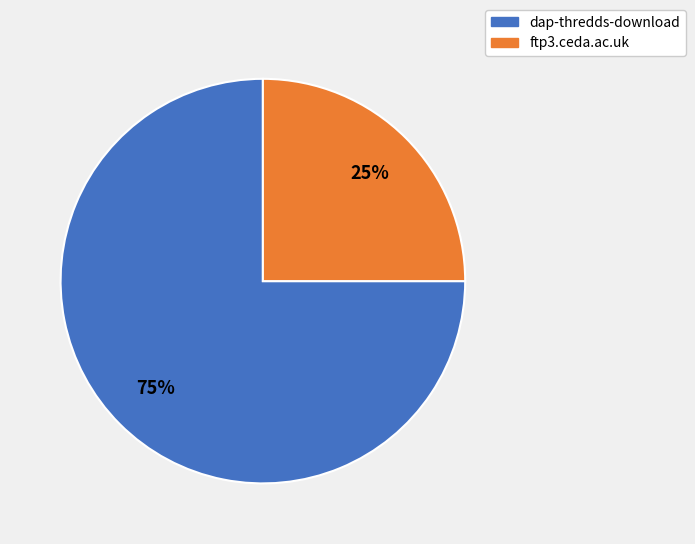

Rank the categories by value from lowest to highest.

ftp3.ceda.ac.uk, dap-thredds-download